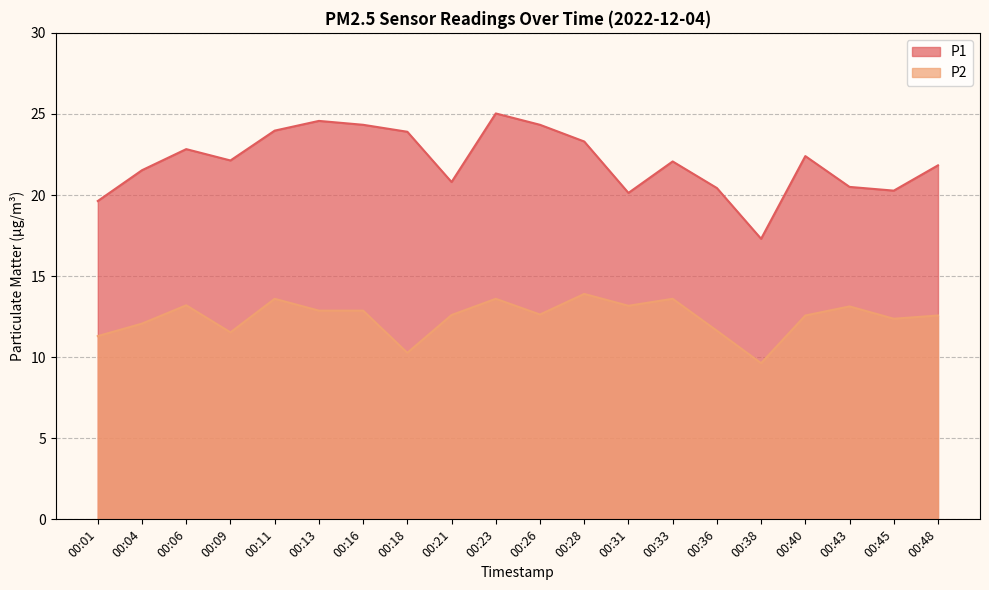

Which series has the largest range (max minus min)?

P1